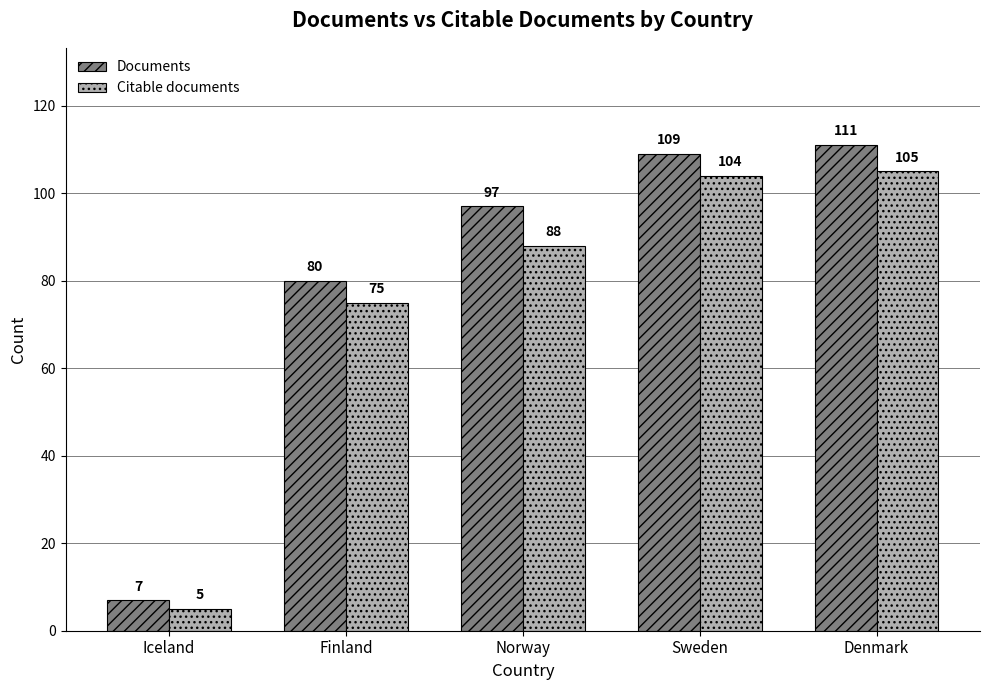

What are all the series names shown in the legend?

Documents, Citable documents